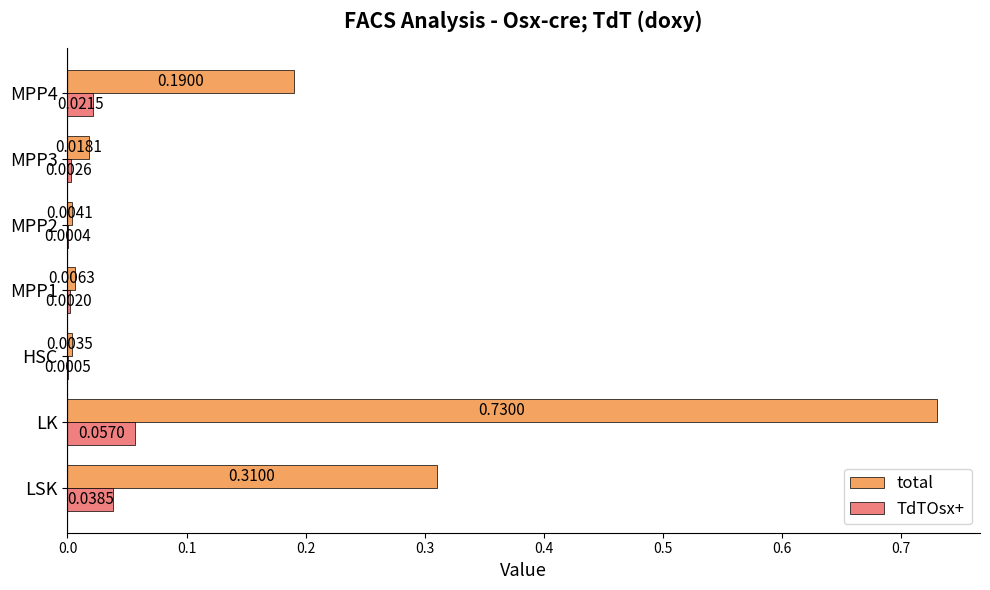

At which category is the sum across all series the highest?

LK